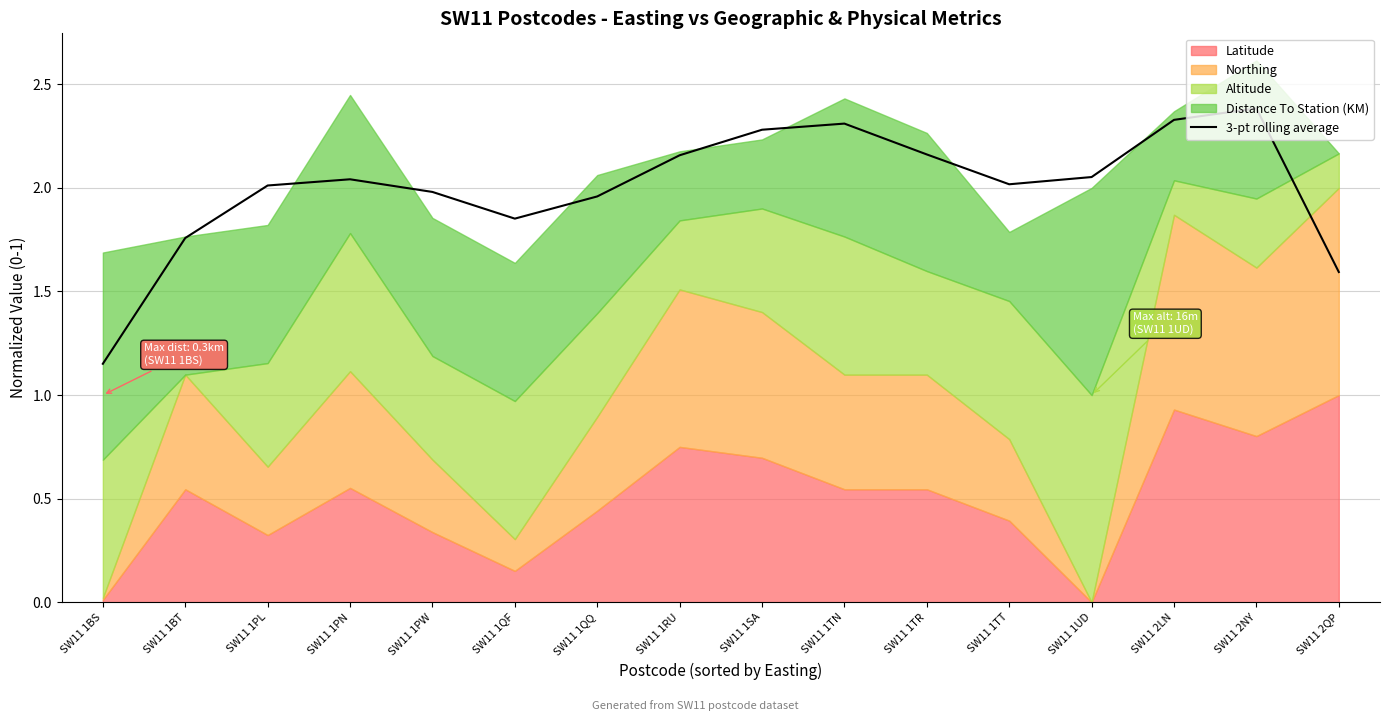

Is it true that the value at SW11 1TN is 2.3?

True